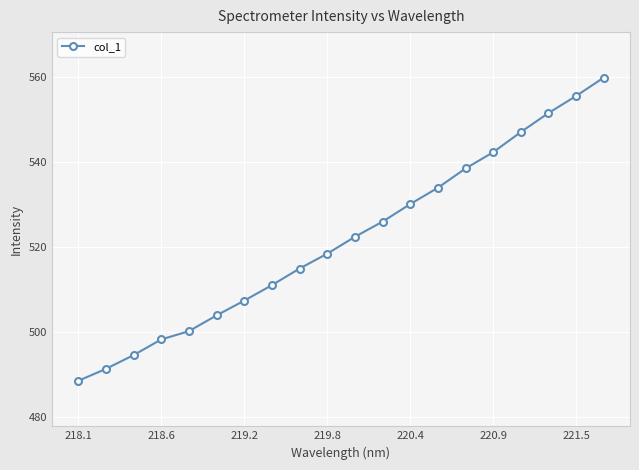

True or false: the data has more than 1 interior local peaks.

False